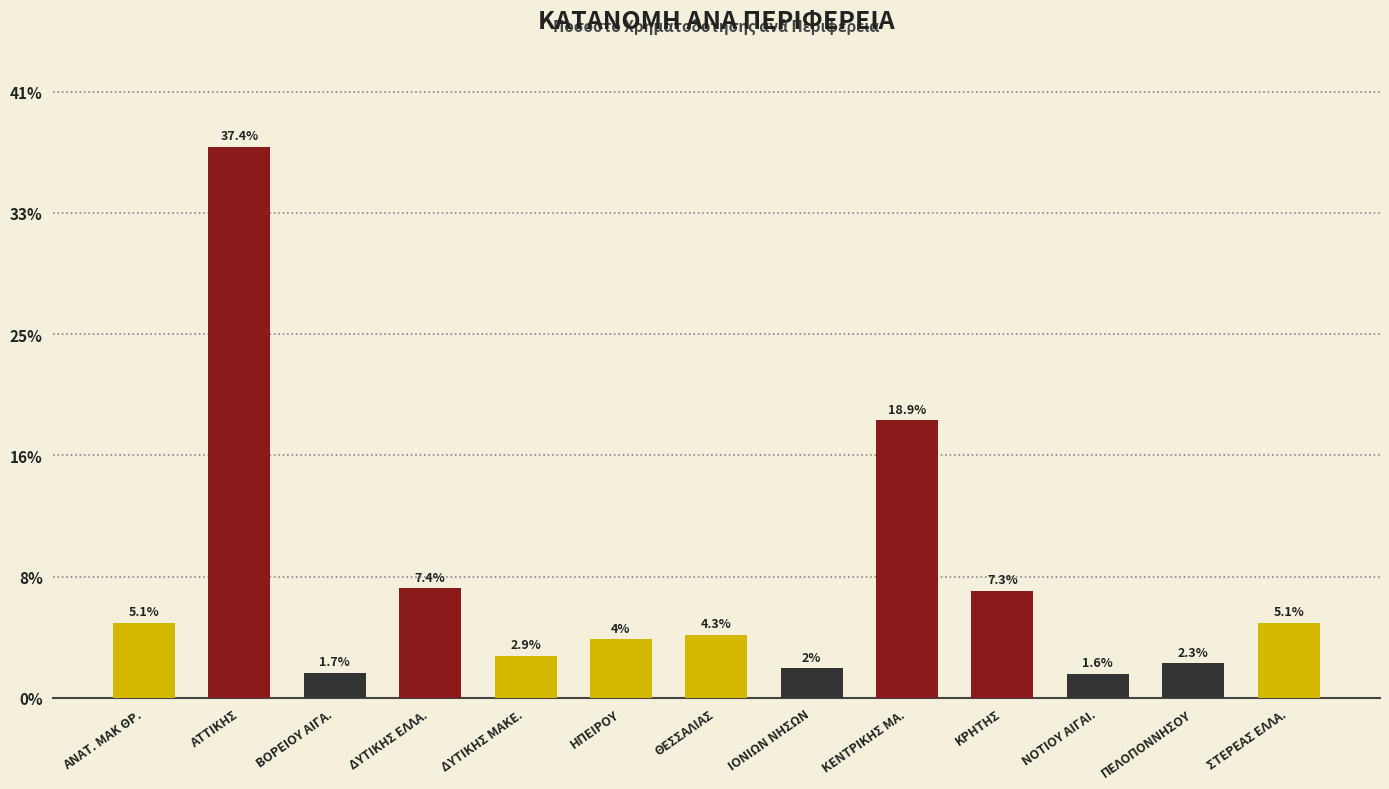

Does the chart contain any negative values?

No